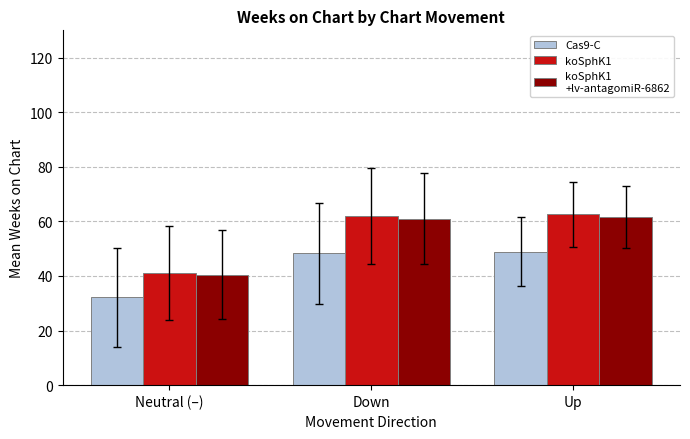

What is the spread (max minus min) of values at Down?

13.6